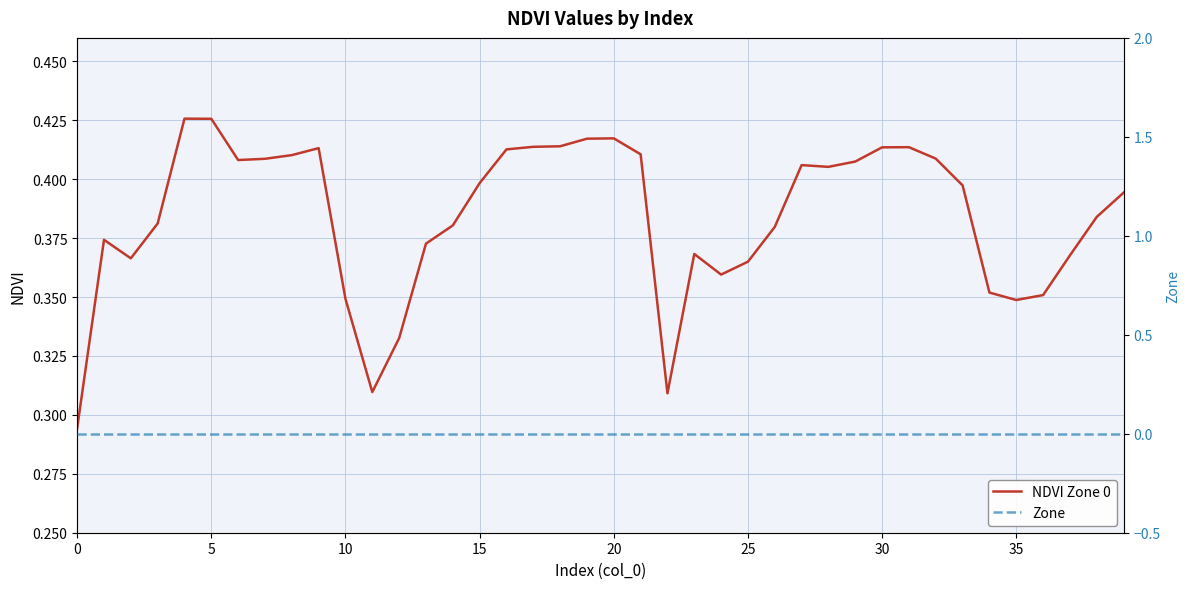

What is the difference between the highest and lowest values at 15?

0.4